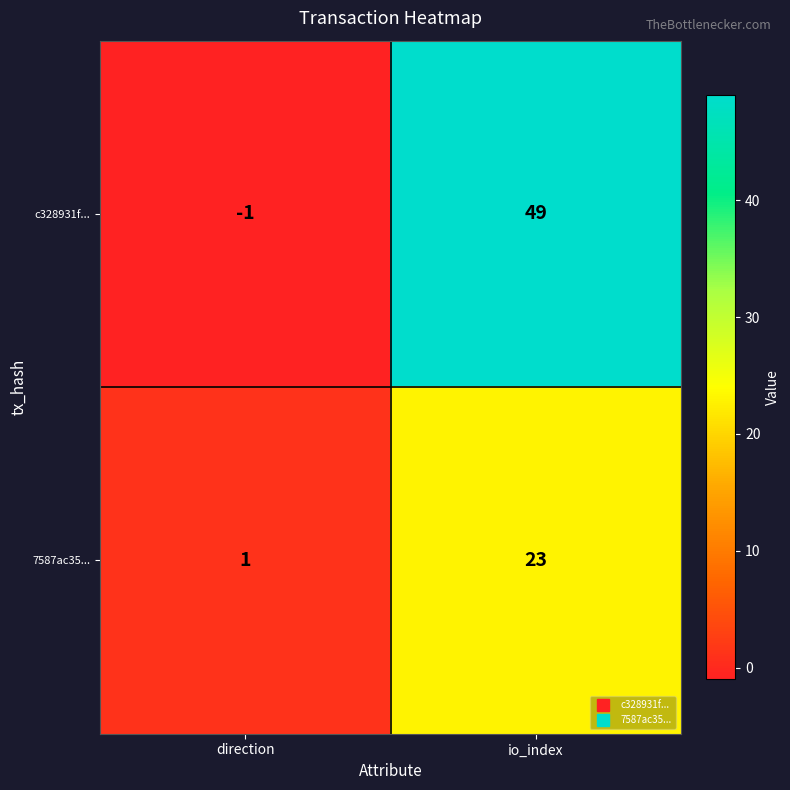

Which series has the largest total across all categories?

c328931f...